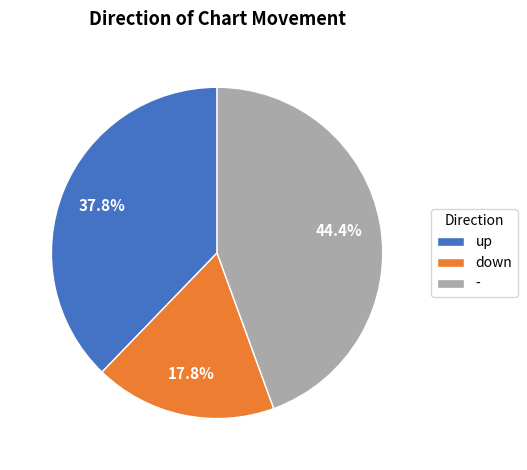

Does down account for over 50% of the chart?

No